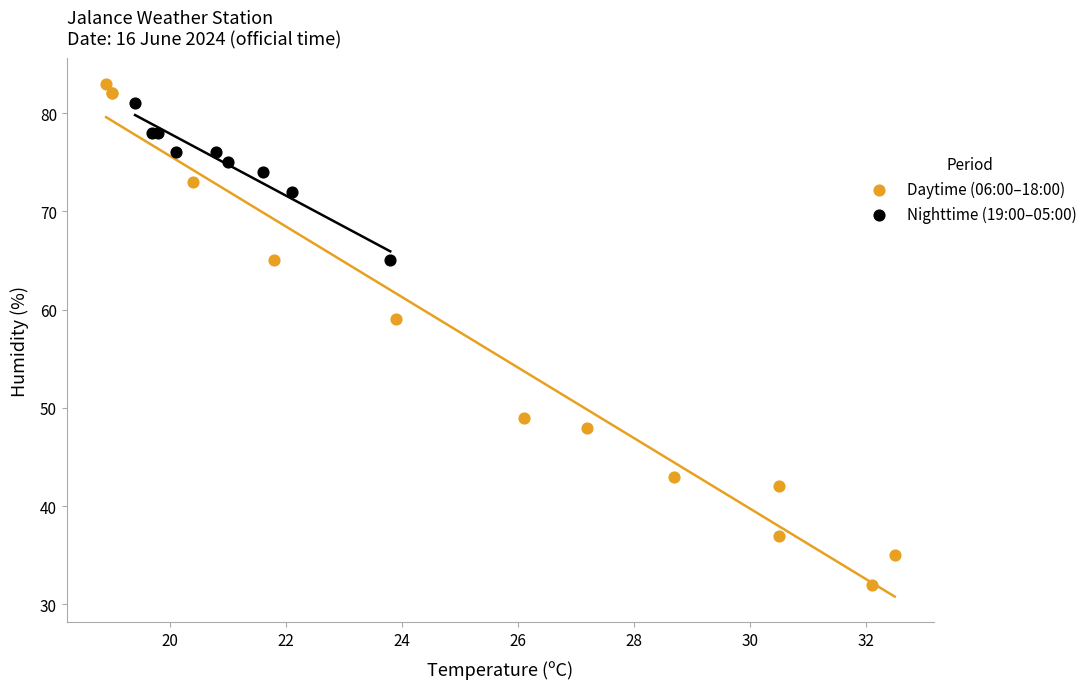

Which series has the widest spread of Y values?

Daytime (06:00–18:00)